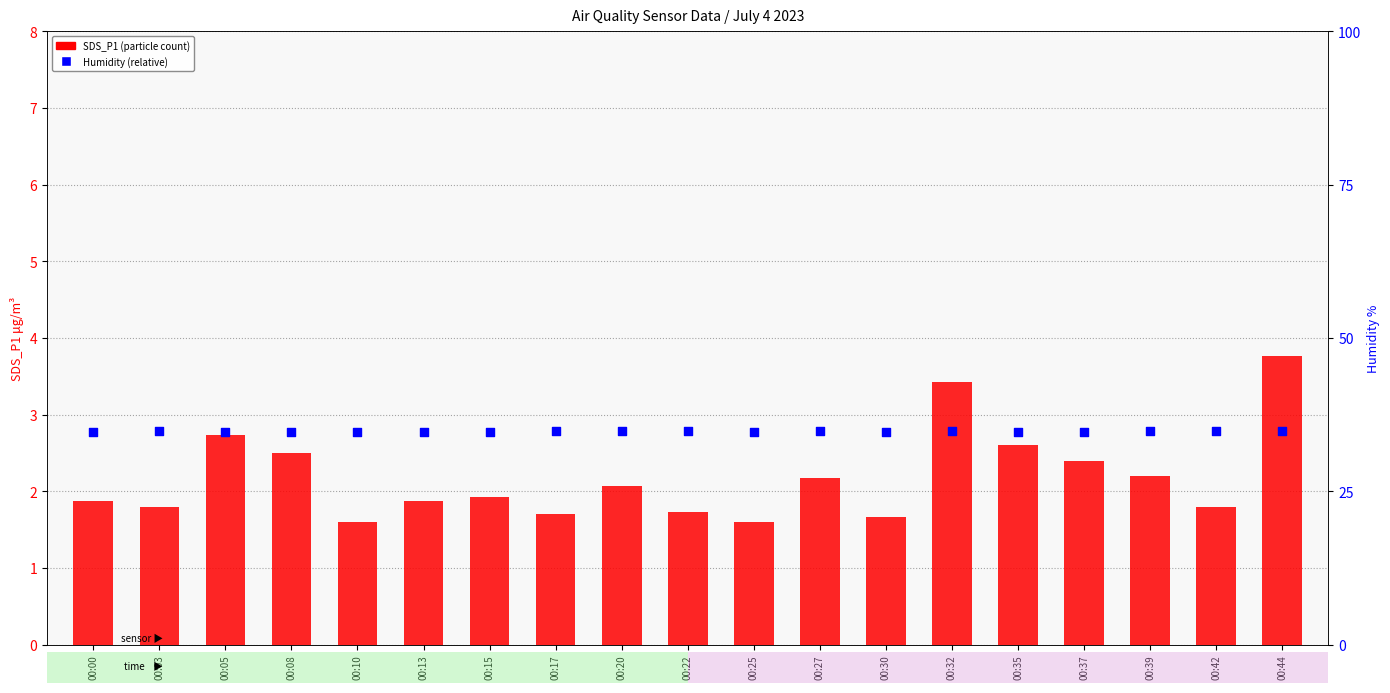

Which series reaches the minimum Y coordinate?

SDS_P1 (transformed count)